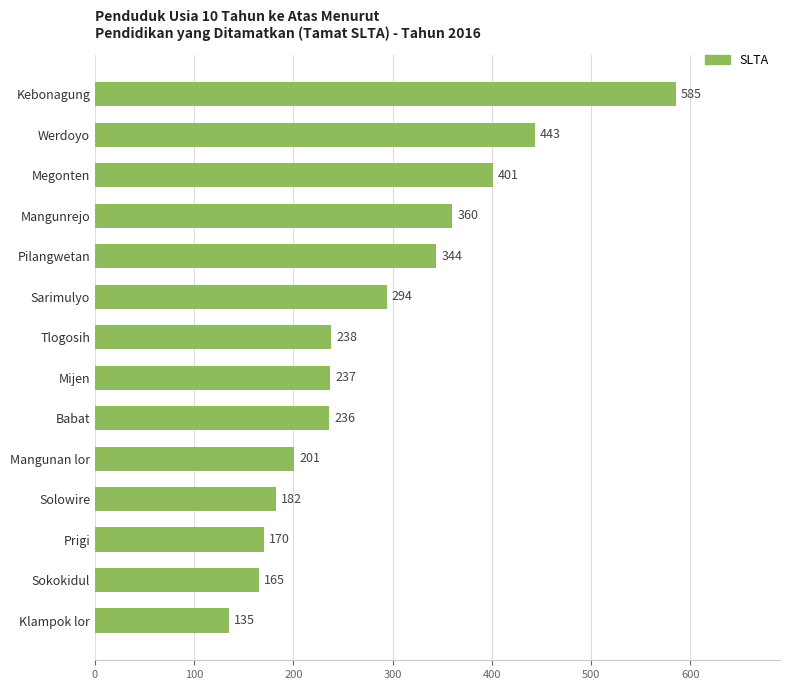

The chart shows a value of 236 at Babat. True or false?

True